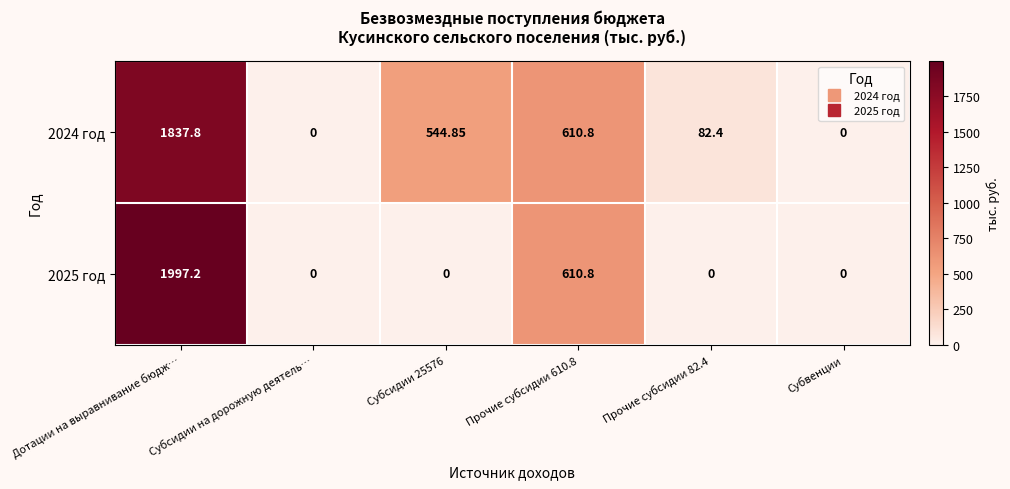

Is the value of 2025 год at Дотации на выравнивание бюдж… greater than the value of 2024 год at Субвенции?

Yes